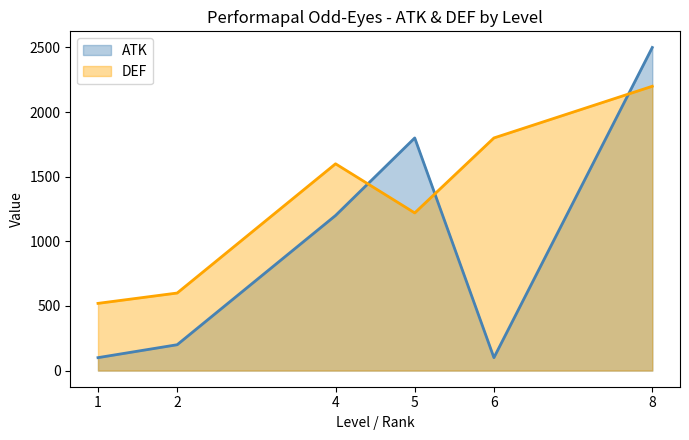

True or false: ATK has a value of 1109 at 8.

False